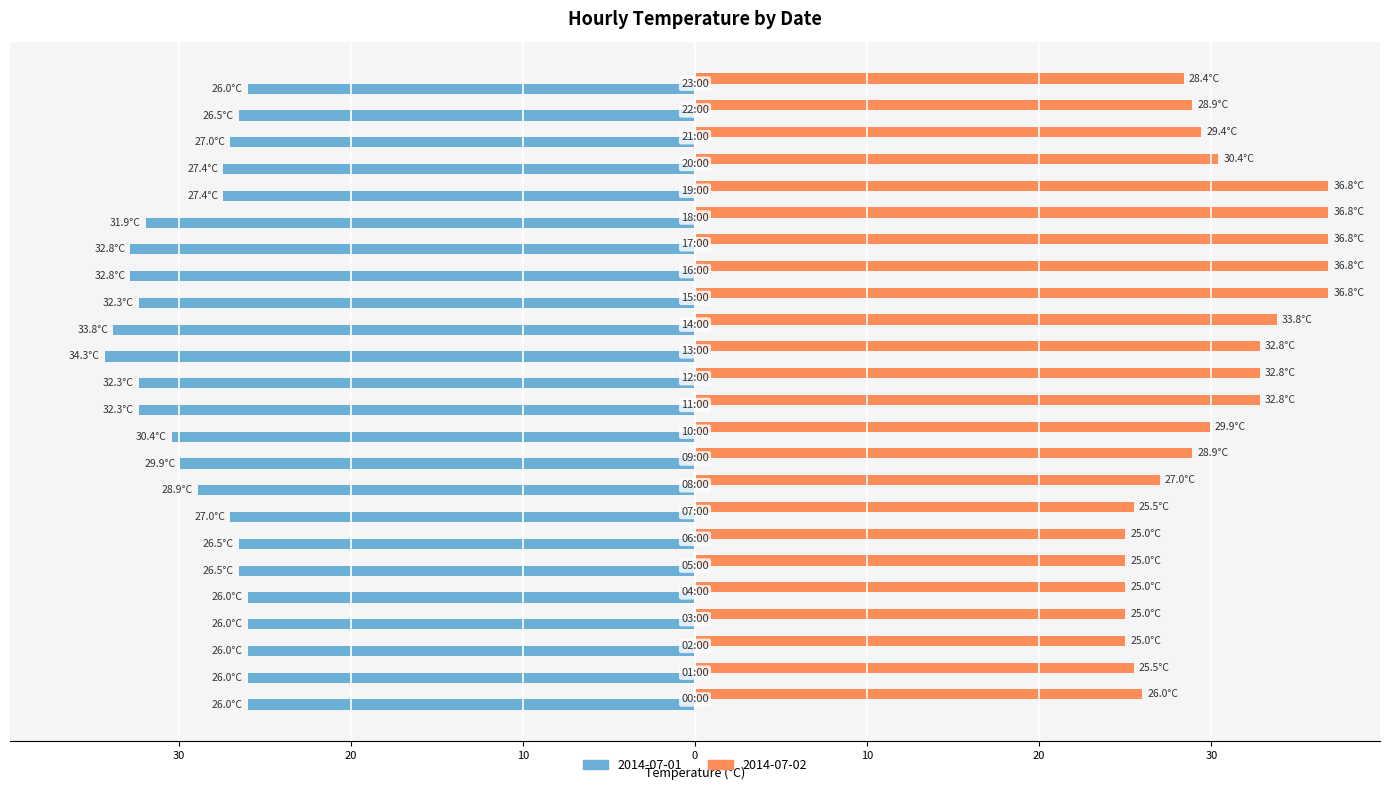

What is the sum of all 2014-07-02 values?

721.1